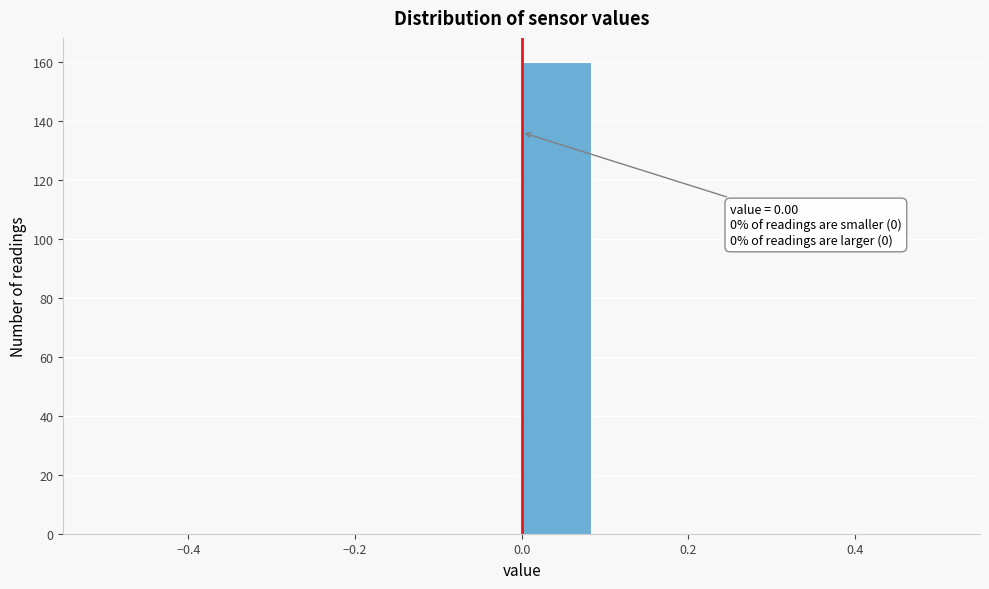

Which range on the x-axis has the tallest bar?

0.00 to 0.08